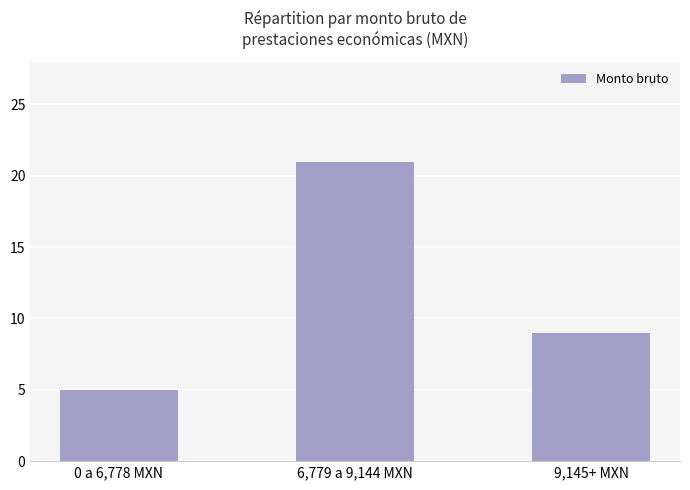

Does the chart contain stacked bars?

No